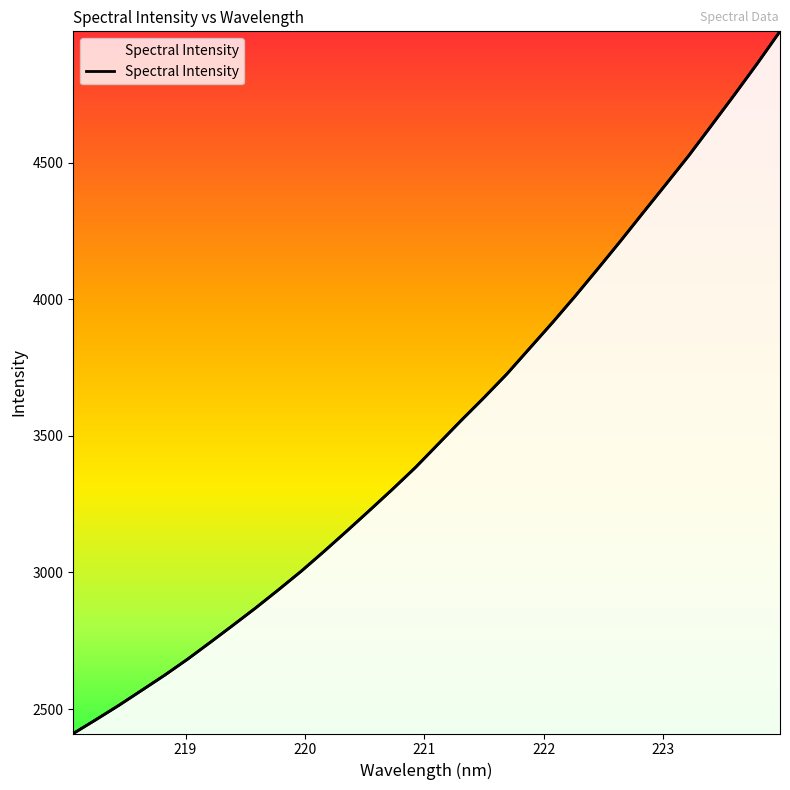

Between 222.6447 and 223.9802, which is larger?

223.9802